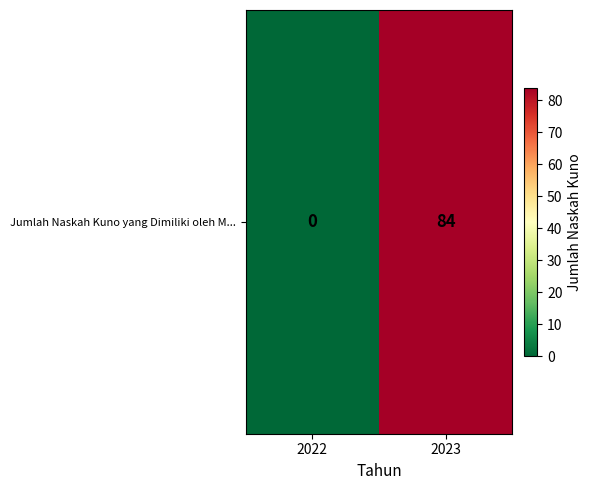

Rank the categories by value from lowest to highest.

2022, 2023